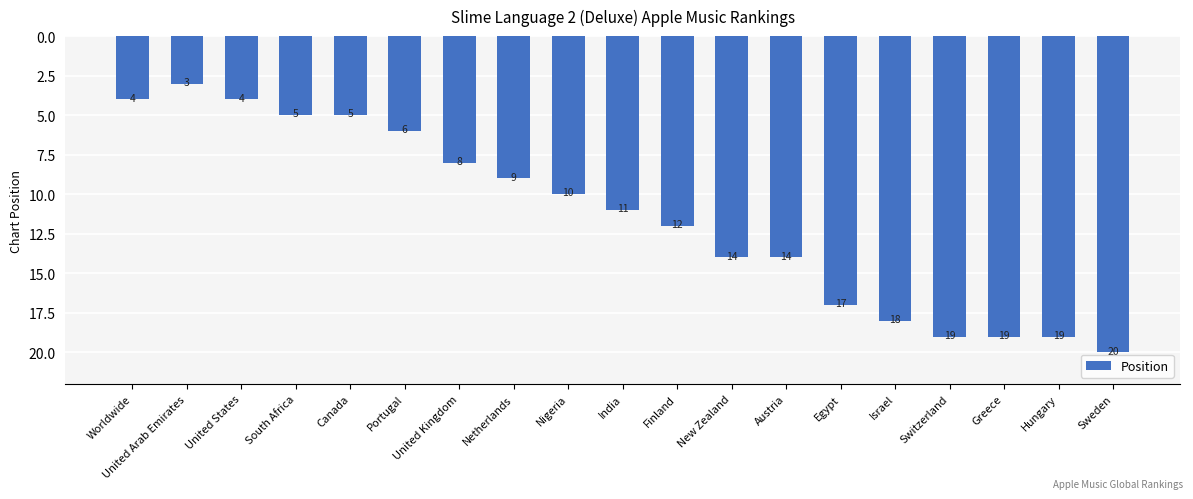

What is the label of the 13th bar from the right?

United Kingdom